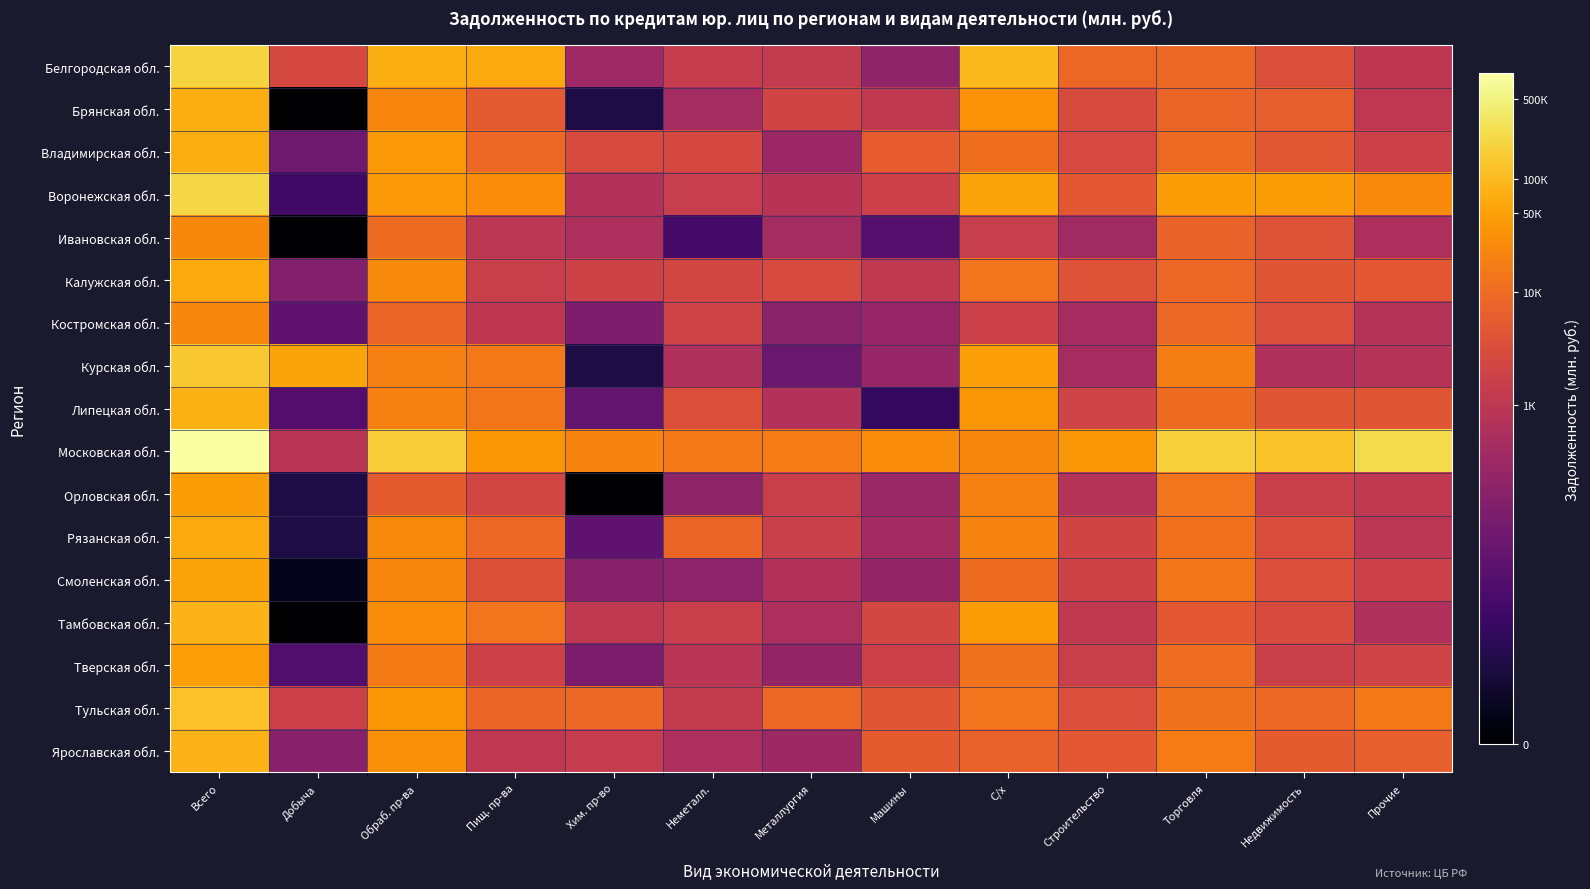

What is the difference between the highest and lowest values at Всего?

3.6